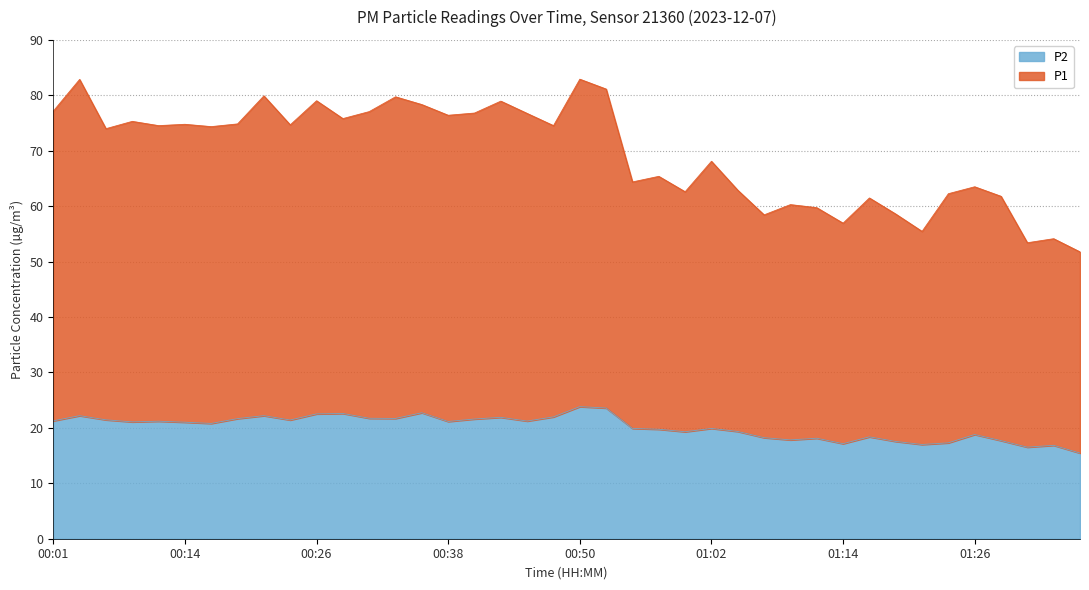

True or false: P2 has a value of 21.1 at 00:38.

True